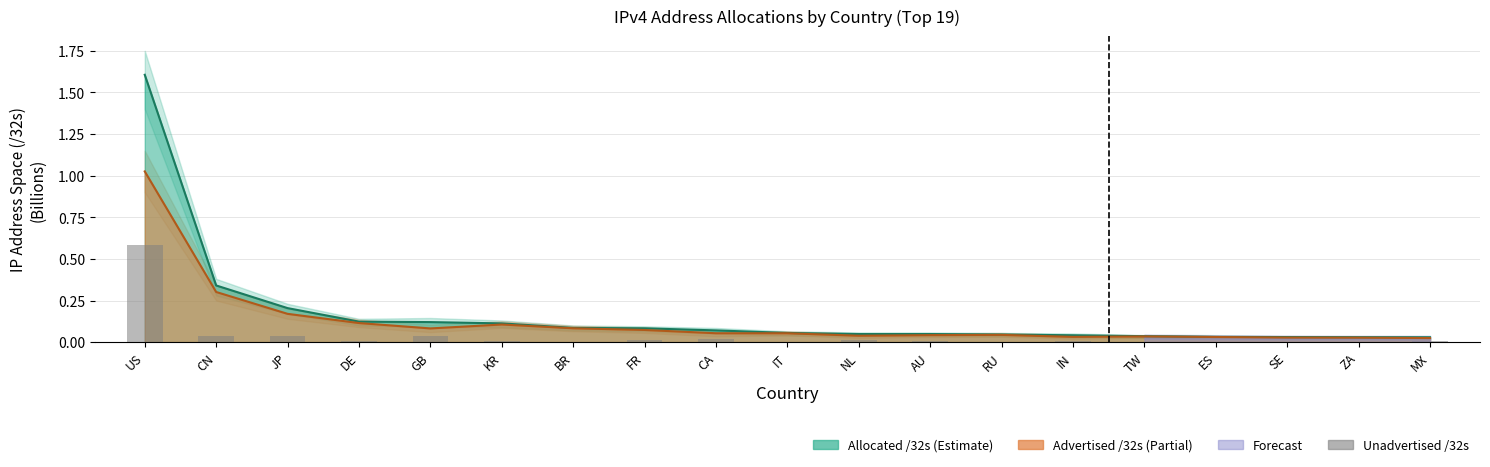

The value at IT is 0.0. True or false?

True